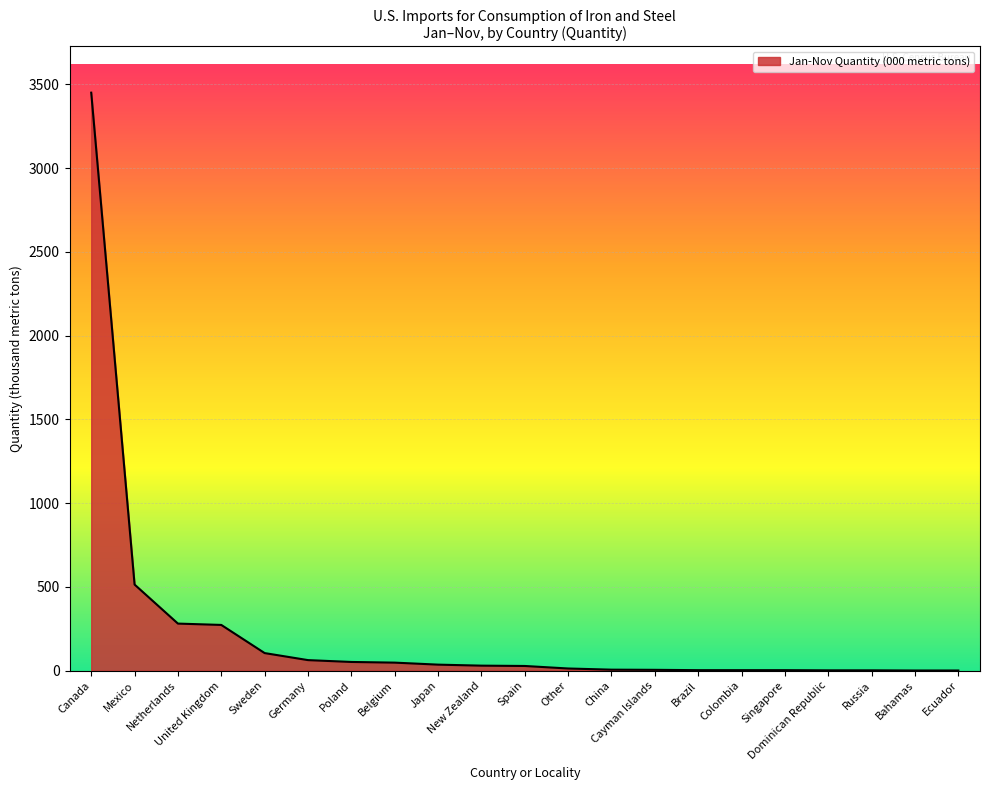

What is the greatest value displayed?

3450